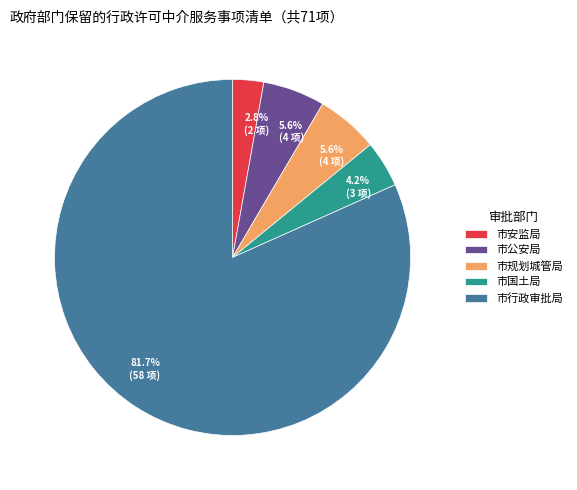

What is the largest slice in the pie chart?

市行政审批局